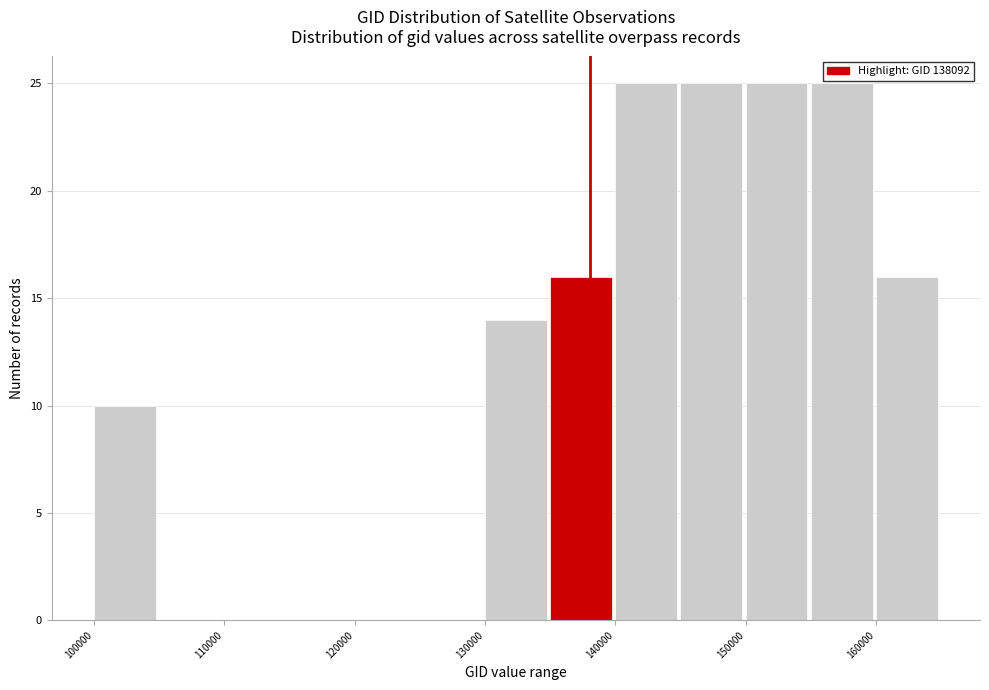

How tall is the bar that spans 100000 to 105000 on the x-axis? The values are not printed on the chart, so give them approximately, as read against the axis.

10